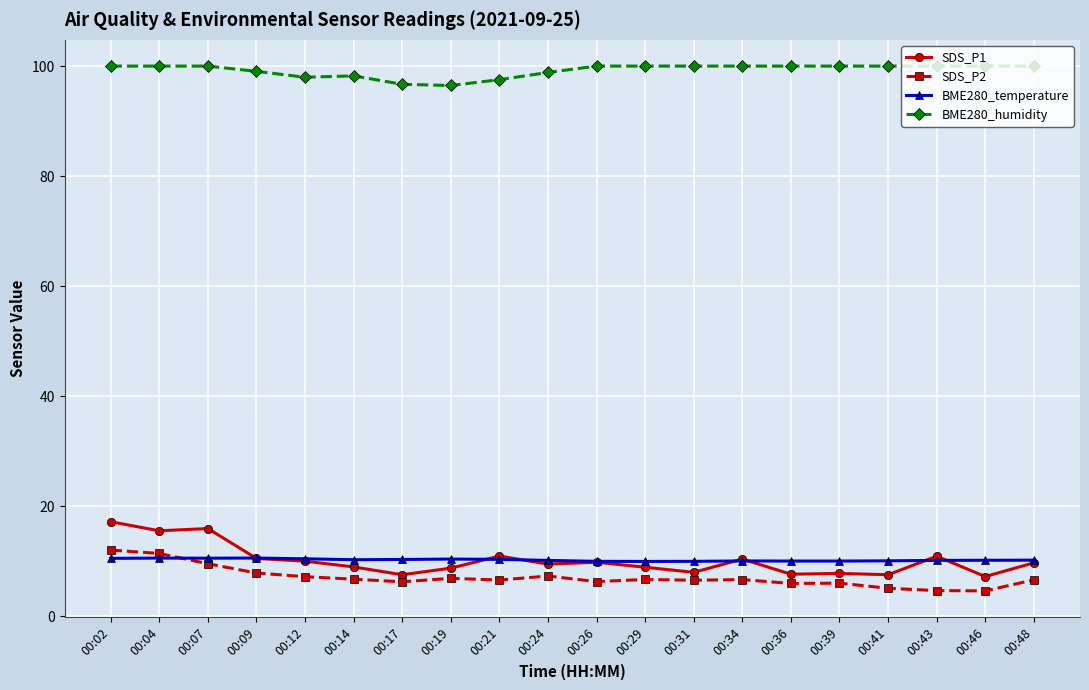

The BME280_humidity series shows 96.7 at 00:17. True or false?

True